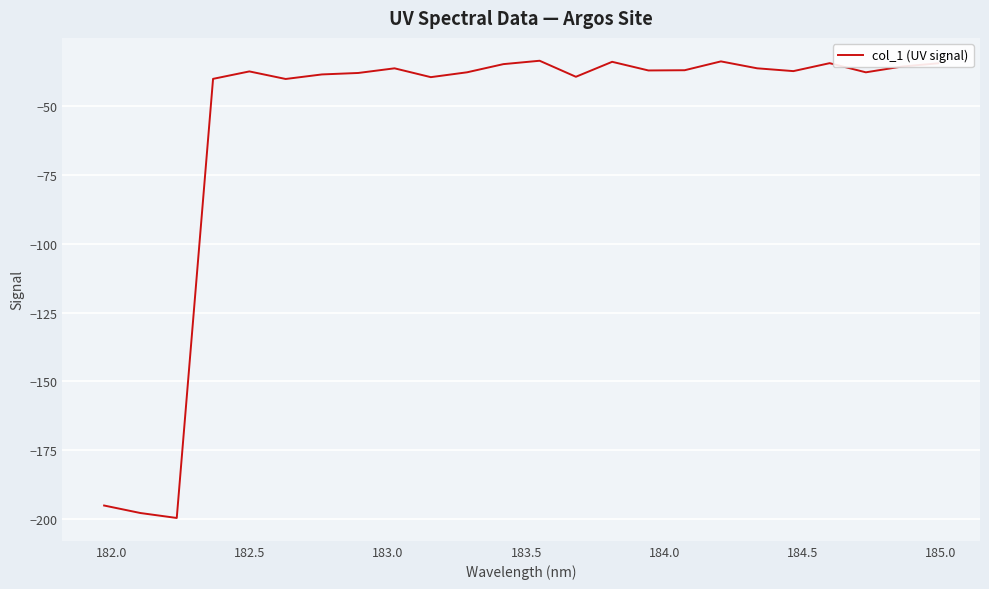

What is the maximum value shown in the chart?

-33.5